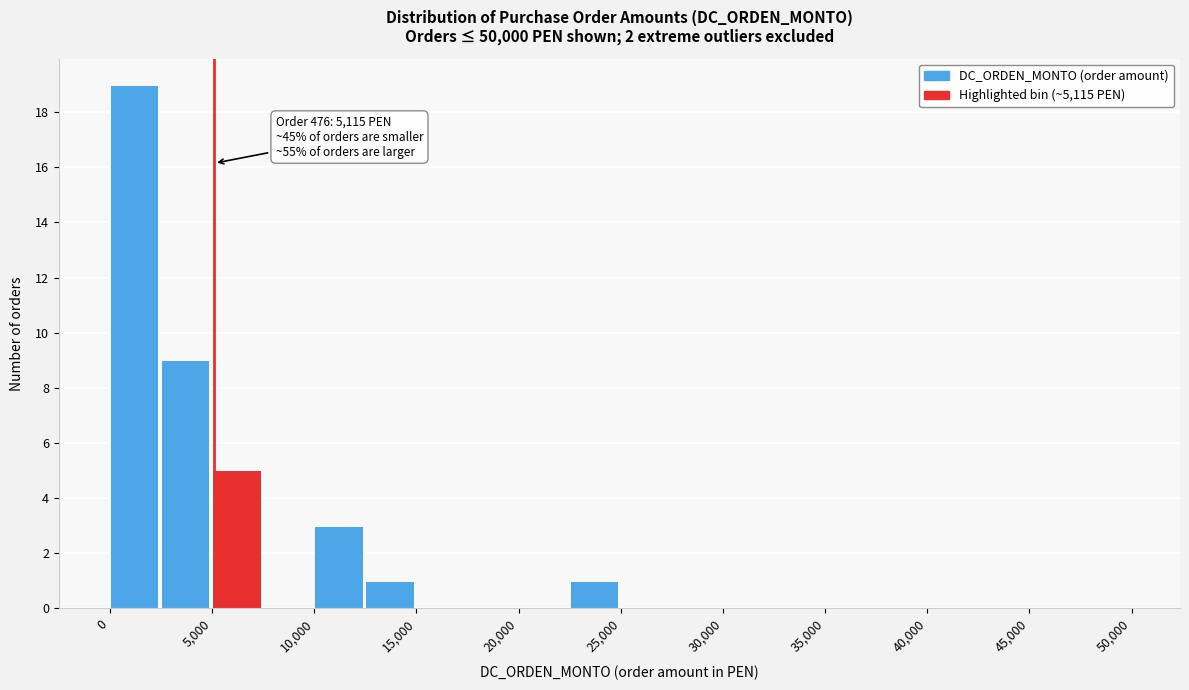

Over which range of the x-axis is the bar tallest?

0 to 2500